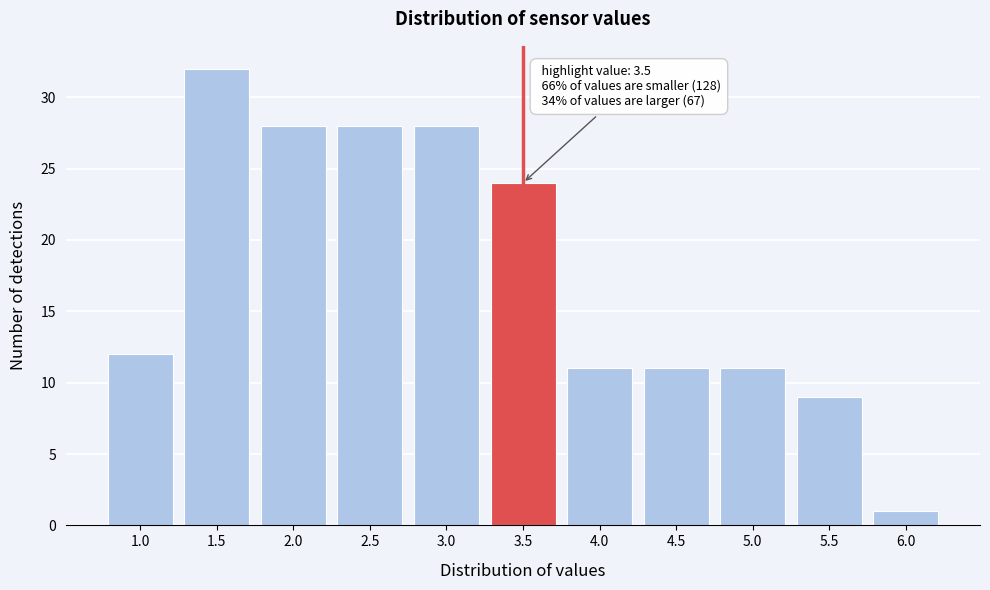

Reading left to right, extract all data points from this chart.

12	32	28	28	28	24	11	11	11	9	1